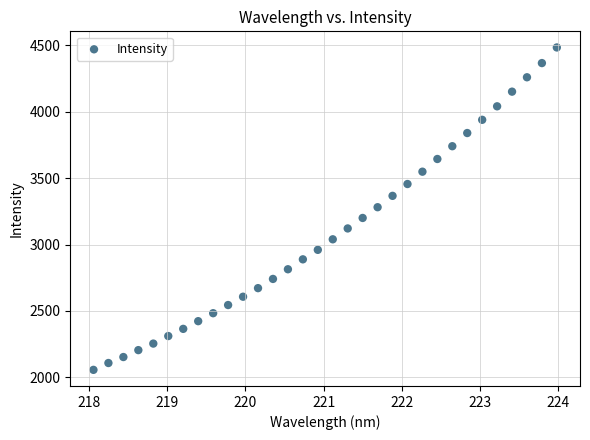

What is the range of X values (max minus min)?

5.9